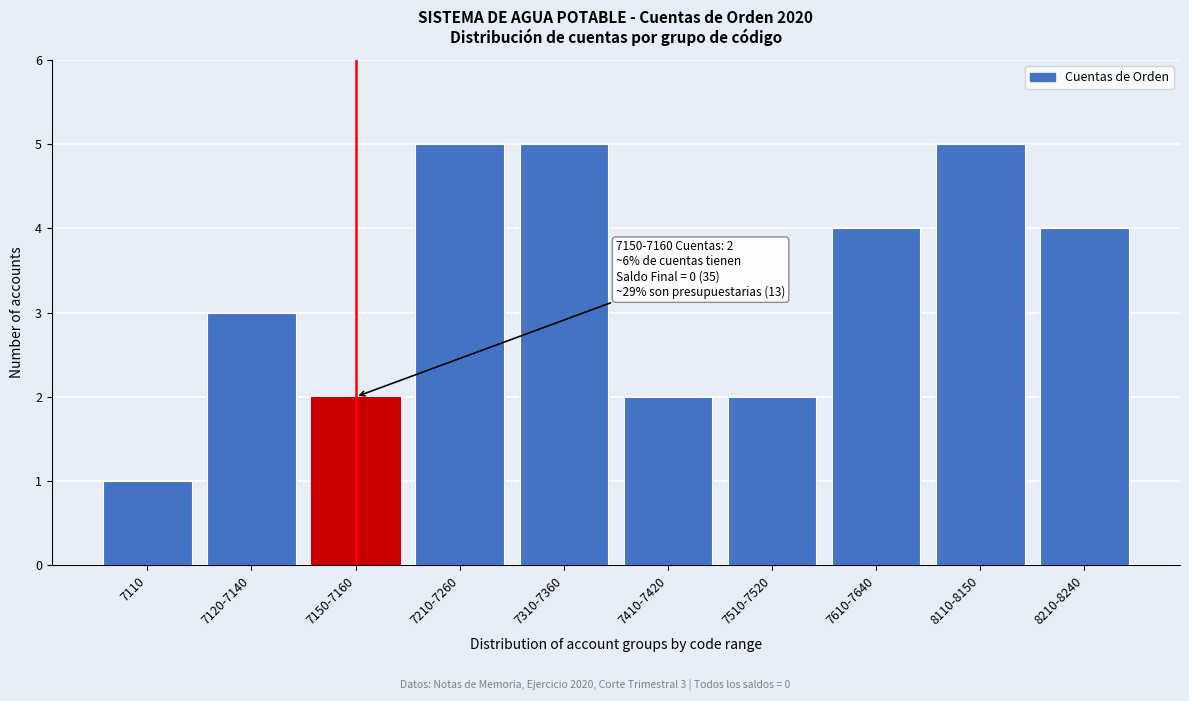

Reading left to right, what are all the values shown in this chart?

1	3	2	5	5	2	2	4	5	4